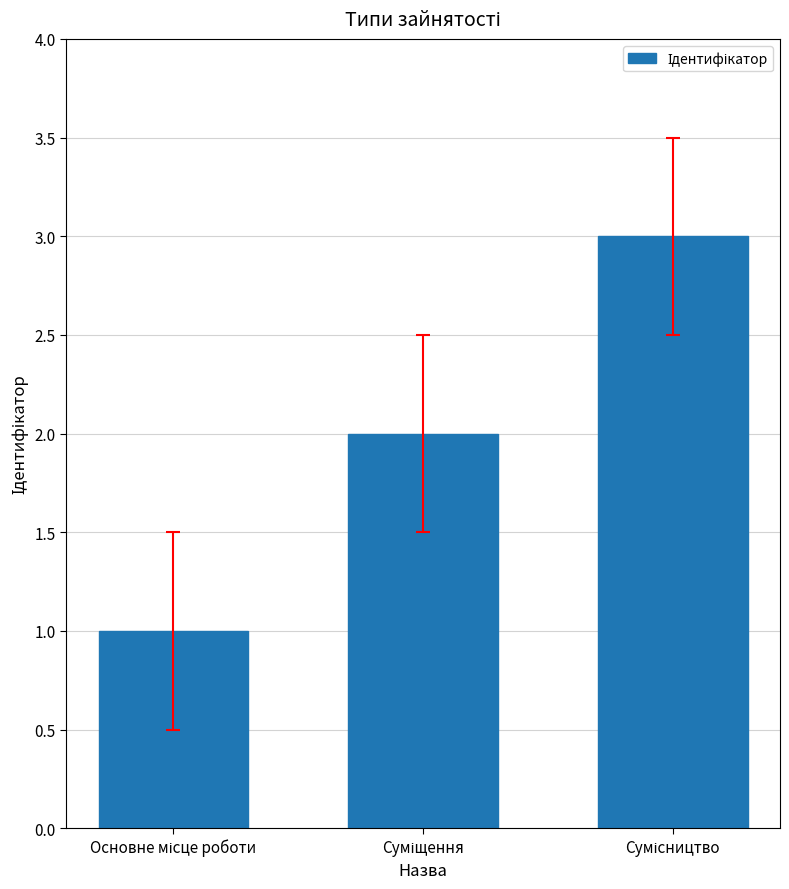

How many values are below 2?

1